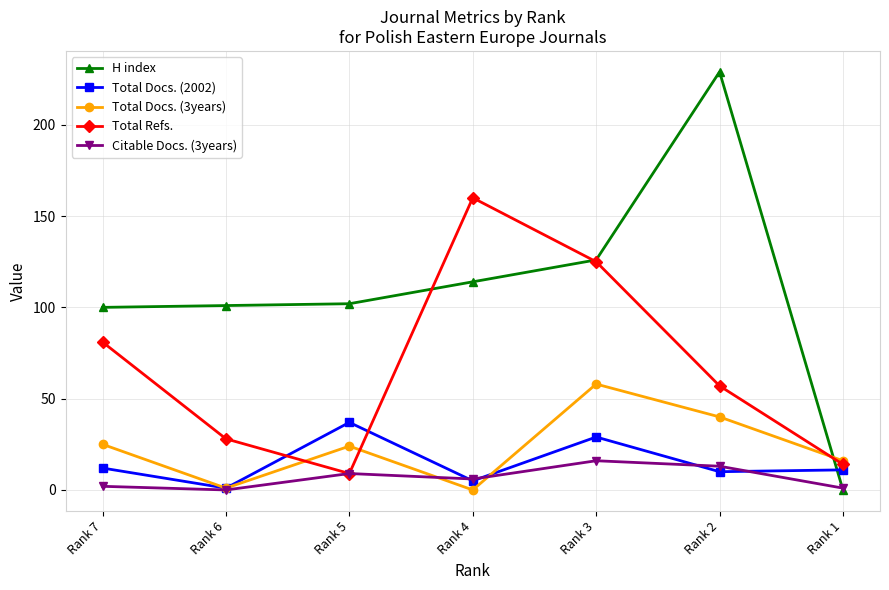

At how many categories does at least one series exceed 150?

2